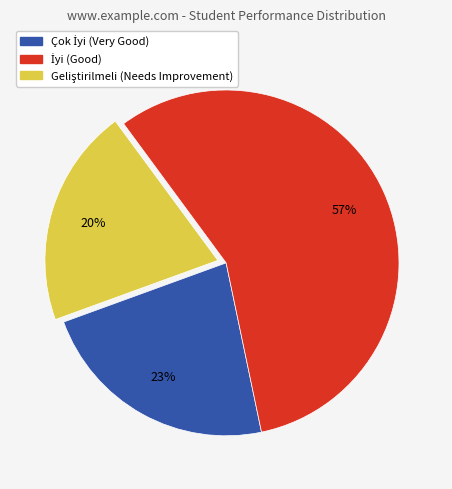

Is there any slice that represents more than half of the pie?

Yes